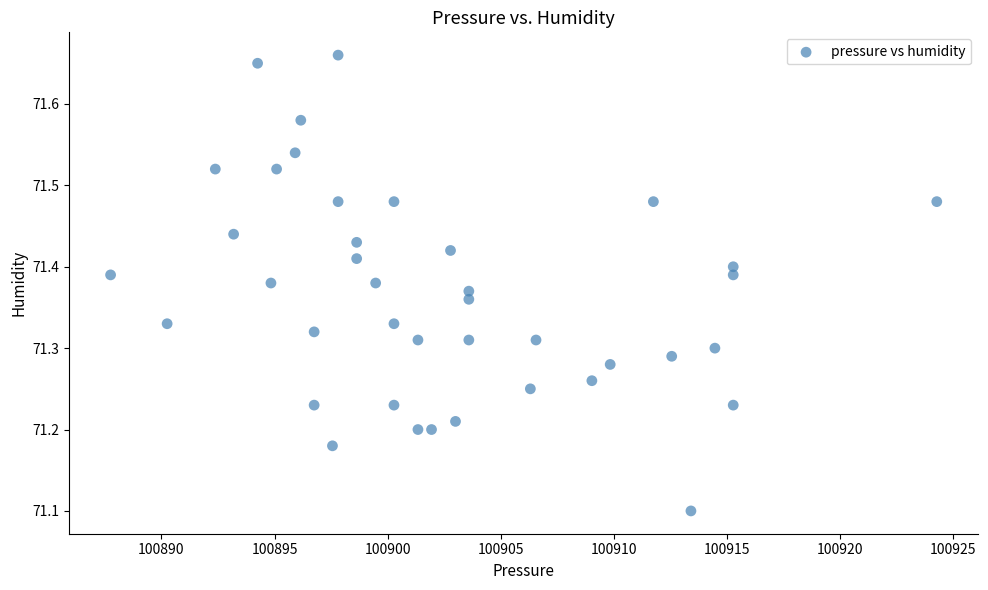

What Y value in the scatter plot is closest to 71?

71.1